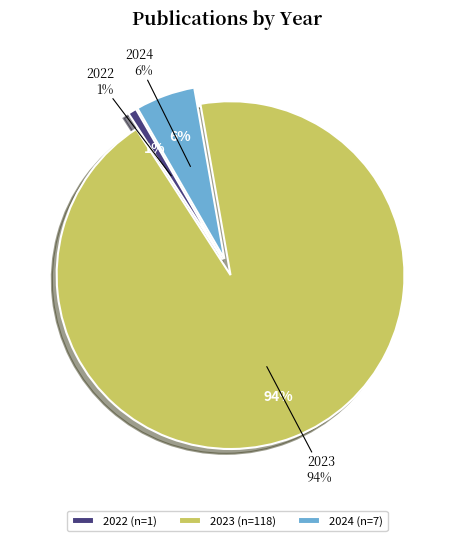

To the nearest percent, what is the difference between the largest and smallest slice percentages?

93%